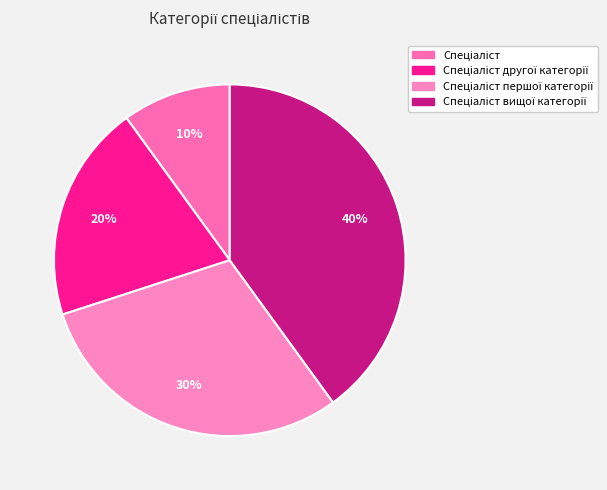

To the nearest percent, what is the difference between the largest and smallest slice percentages?

30%